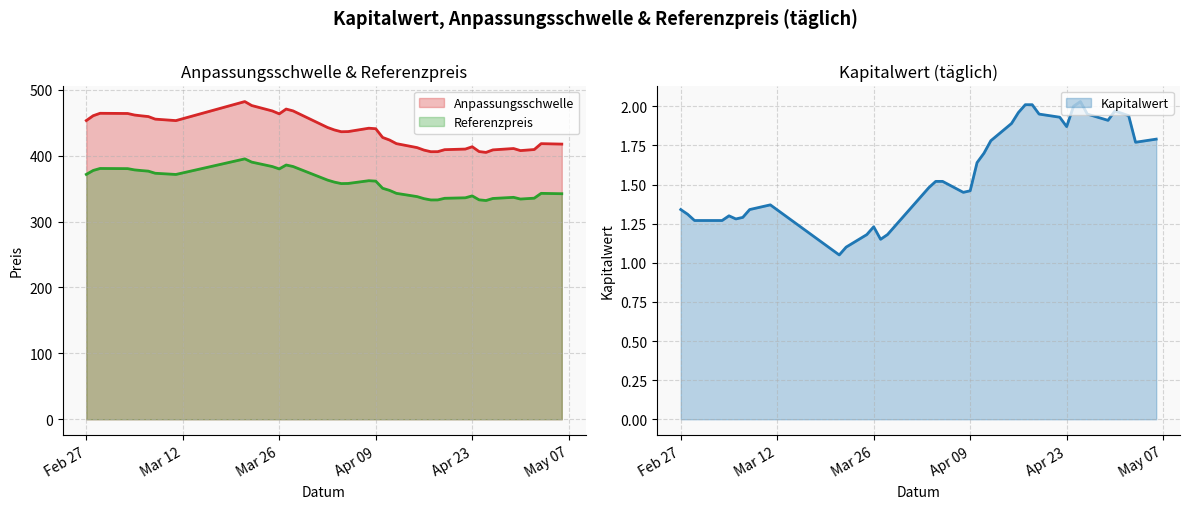

At which category is the sum across all series the highest?

2024-03-21